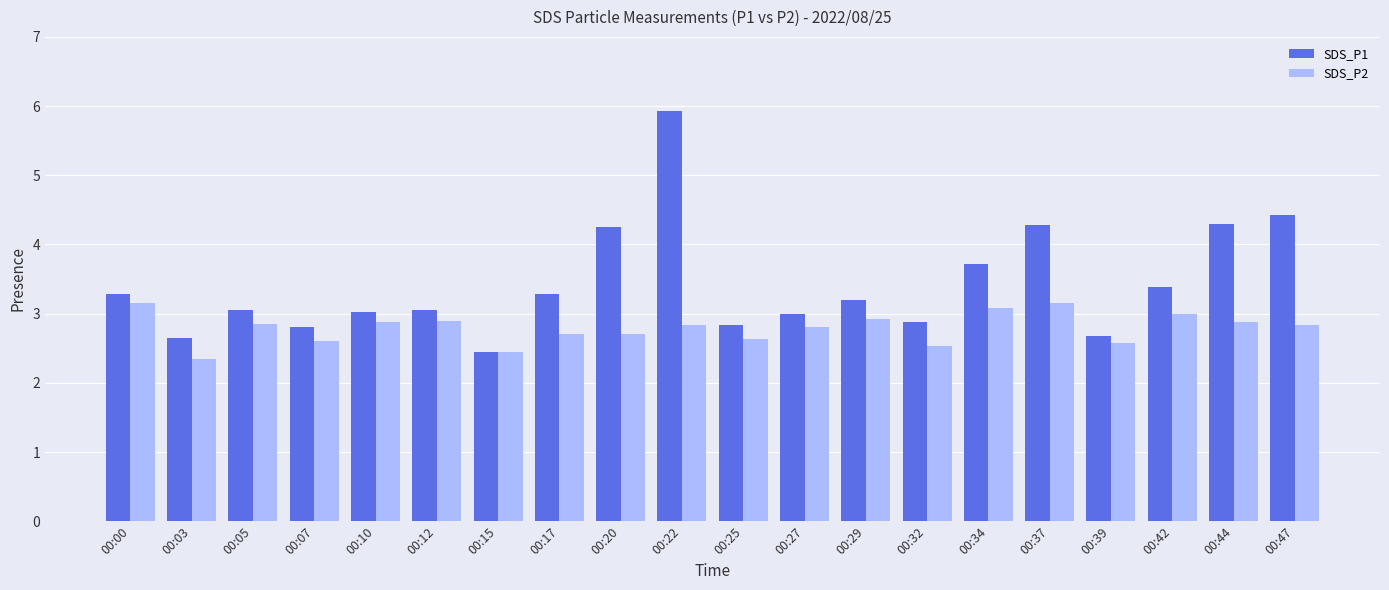

At which category is the sum across all series the highest?

00:22